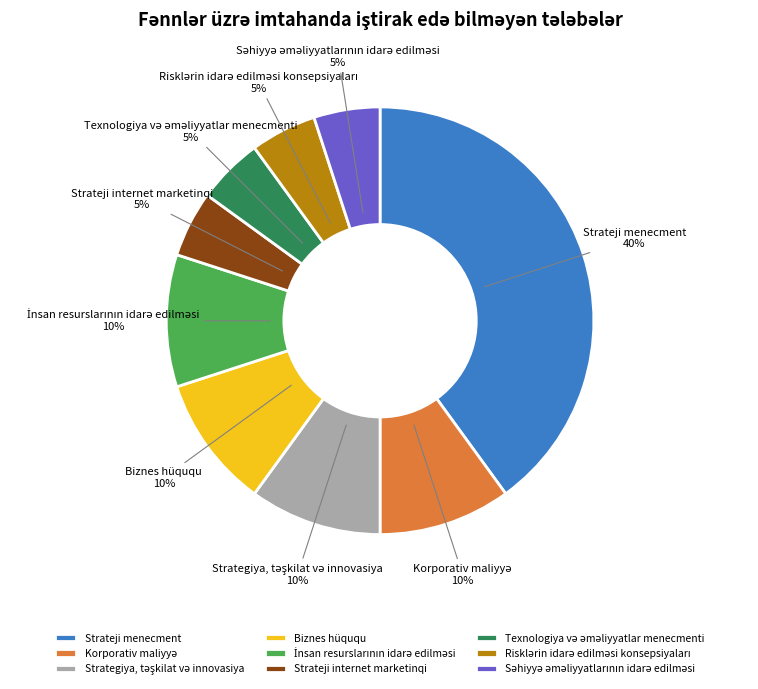

To the nearest percent, what portion does Strateji internet marketinqi represent?

5%